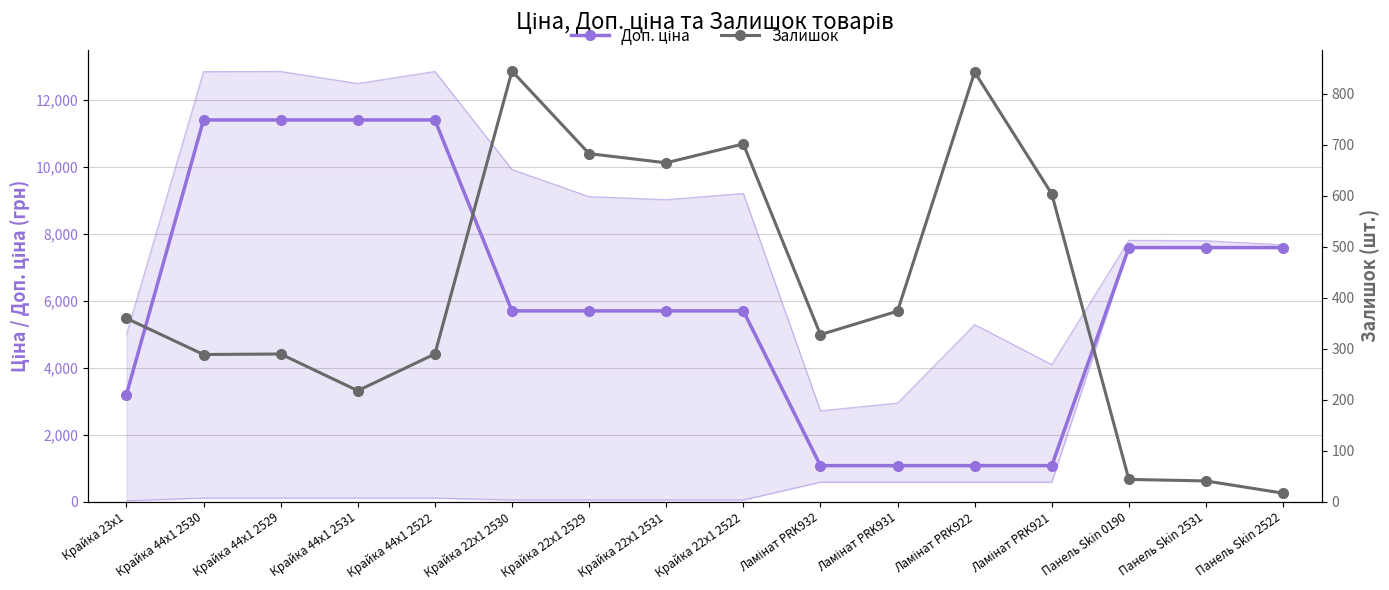

Rank the categories by Доп. ціна value from lowest to highest.

Ламінат PRK932, Ламінат PRK931, Ламінат PRK922, Ламінат PRK921, Крайка 23x1, Крайка 22x1 2530, Крайка 22x1 2529, Крайка 22x1 2531, Крайка 22x1 2522, Панель Skin 0190, Панель Skin 2531, Панель Skin 2522, Крайка 44x1 2530, Крайка 44x1 2529, Крайка 44x1 2531, Крайка 44x1 2522